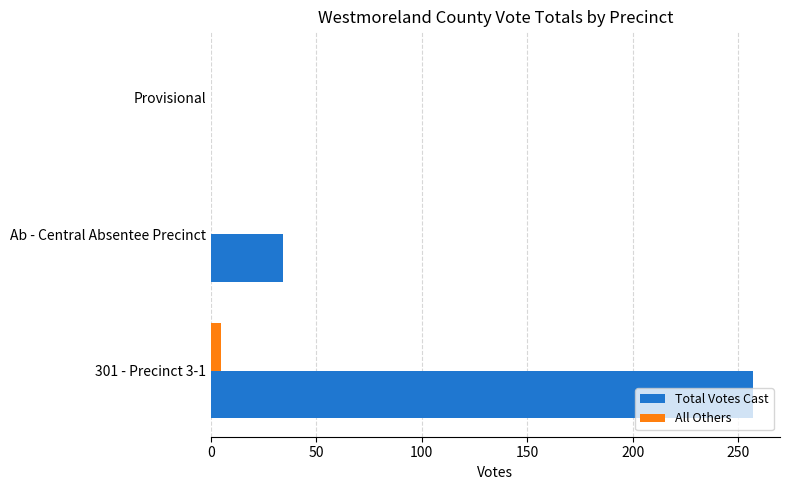

At which category is the sum across all series the highest?

301 - Precinct 3-1